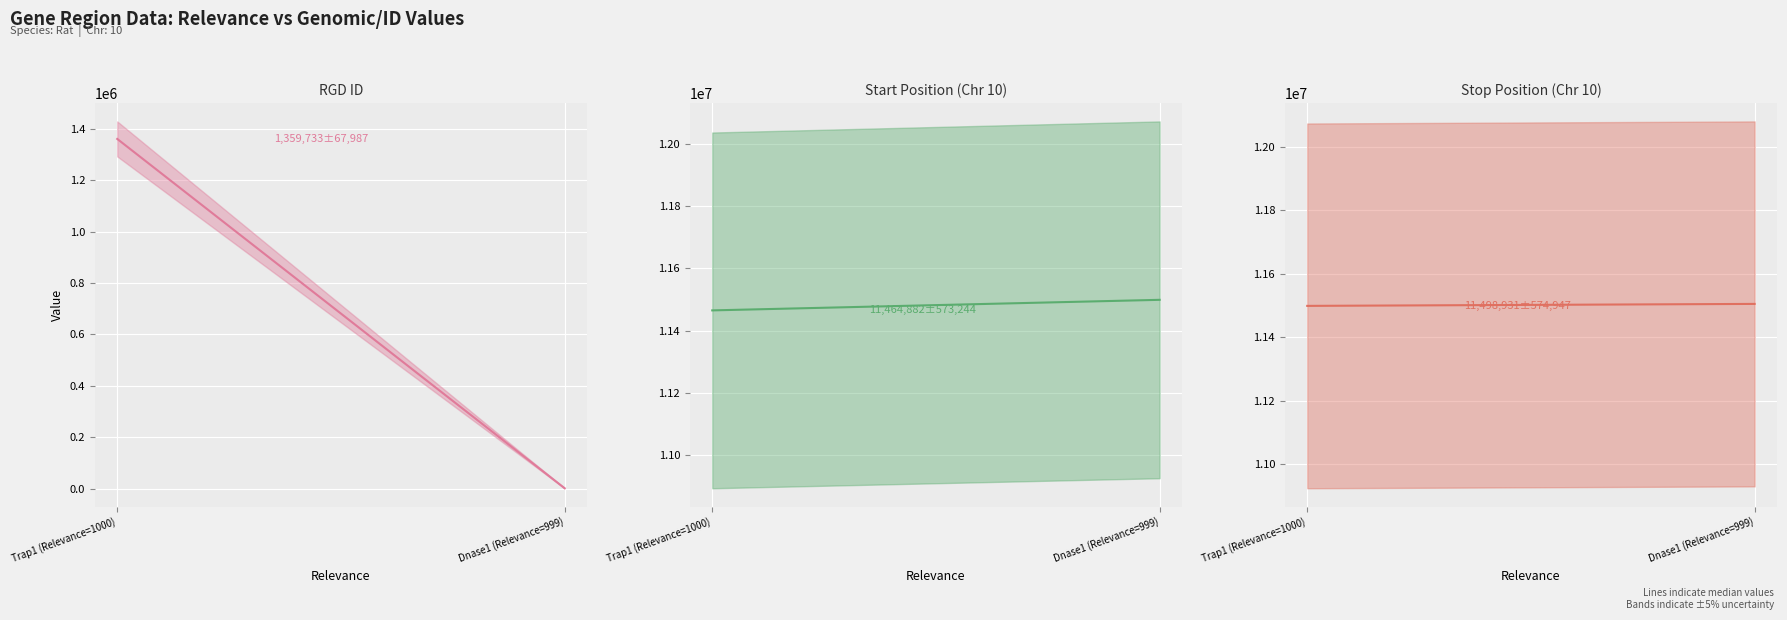

What is the spread (max minus min) of values at Trap1 (Relevance=1000)?

10139198